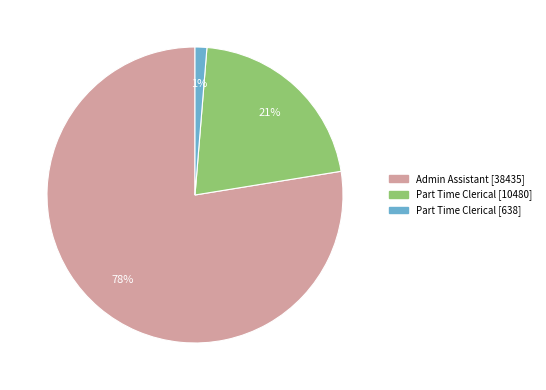

Is there a majority slice in this chart?

Yes